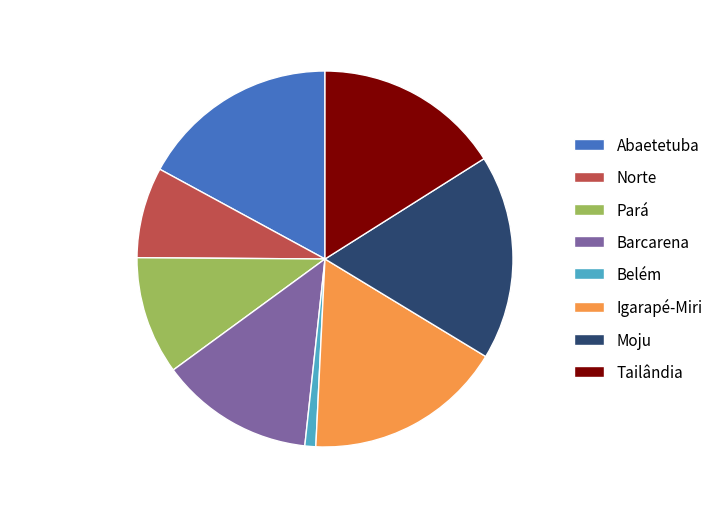

Is the sum of Norte and Belém greater than half?

No